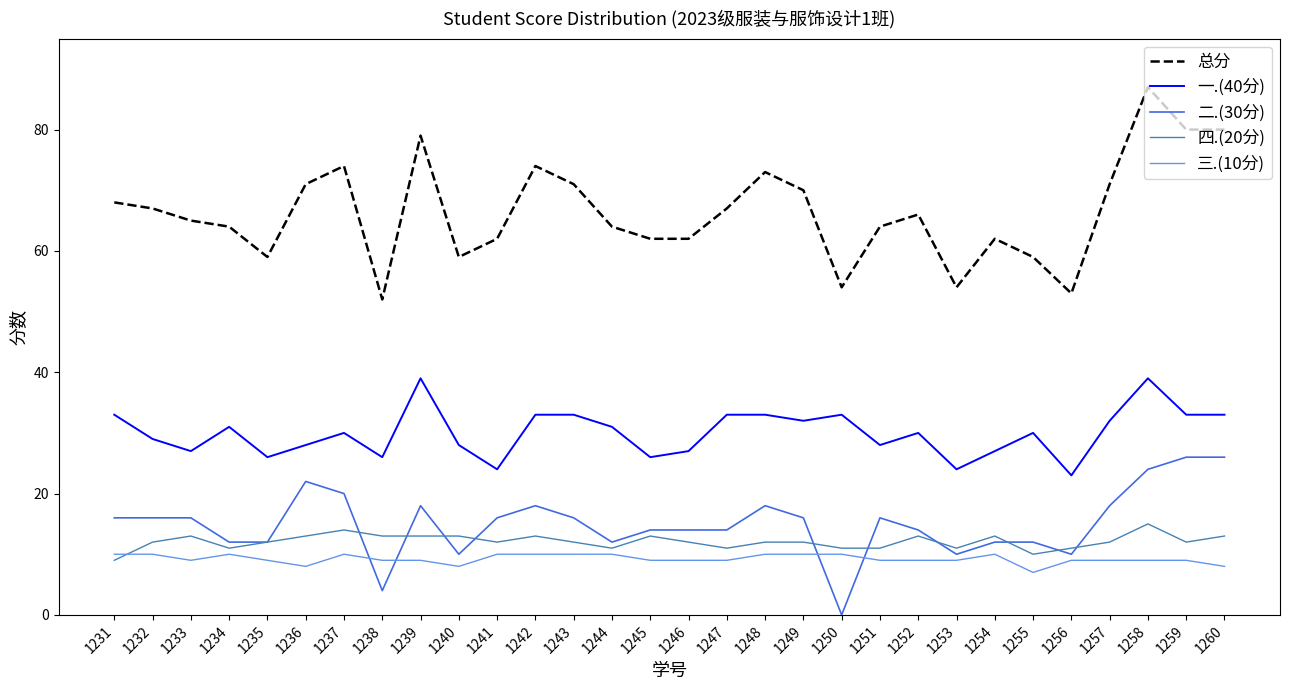

What is the difference between the highest and lowest values at 1260?

72